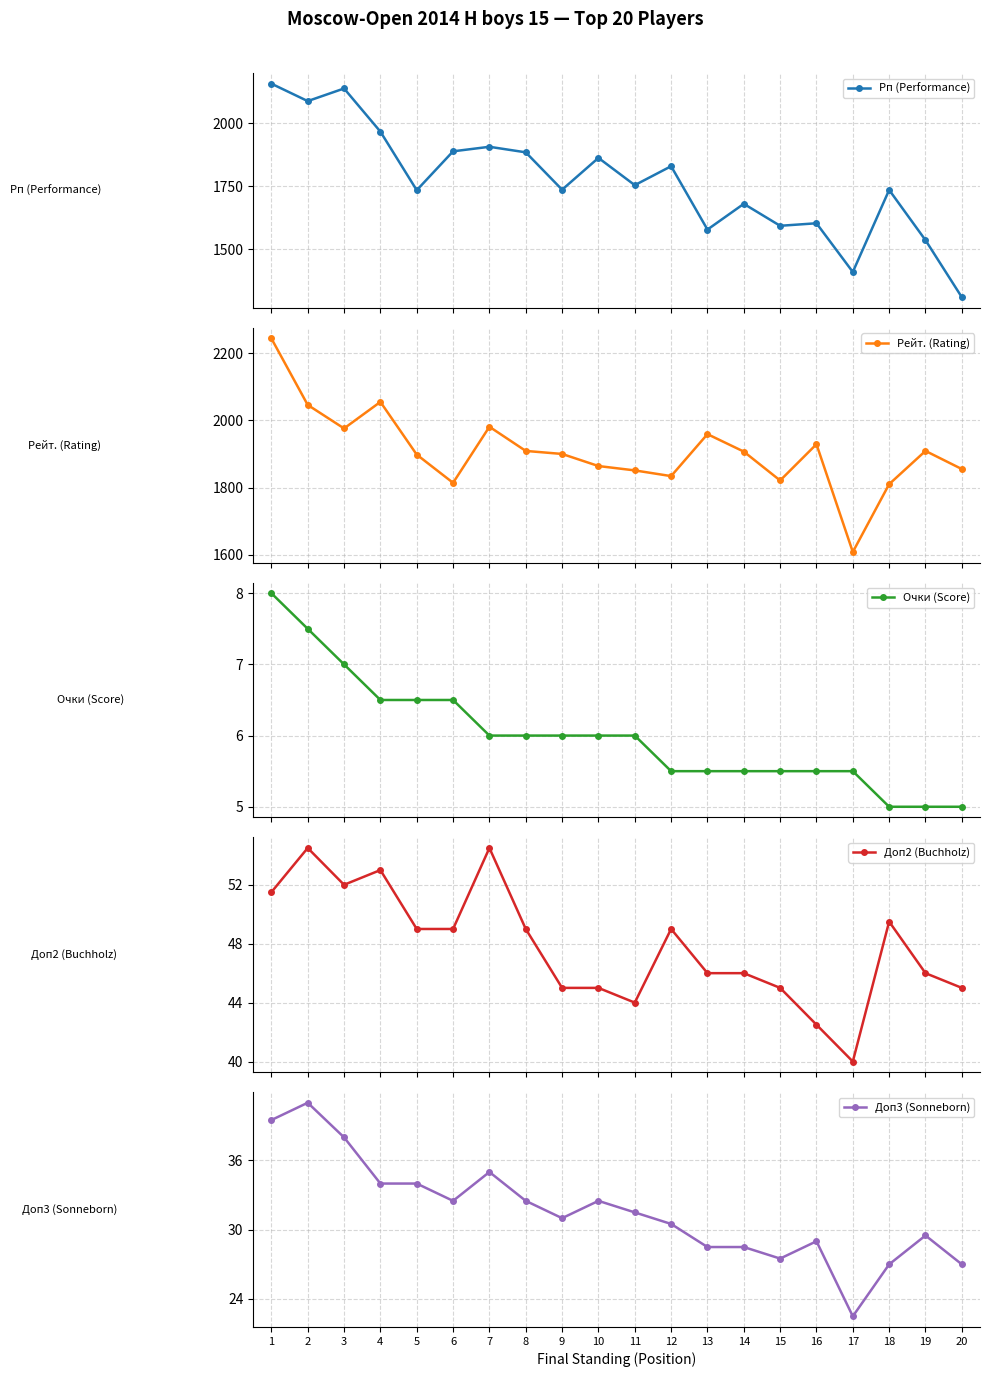

Is it true that Рейт. (Rating) equals 1981.0 at 7?

True